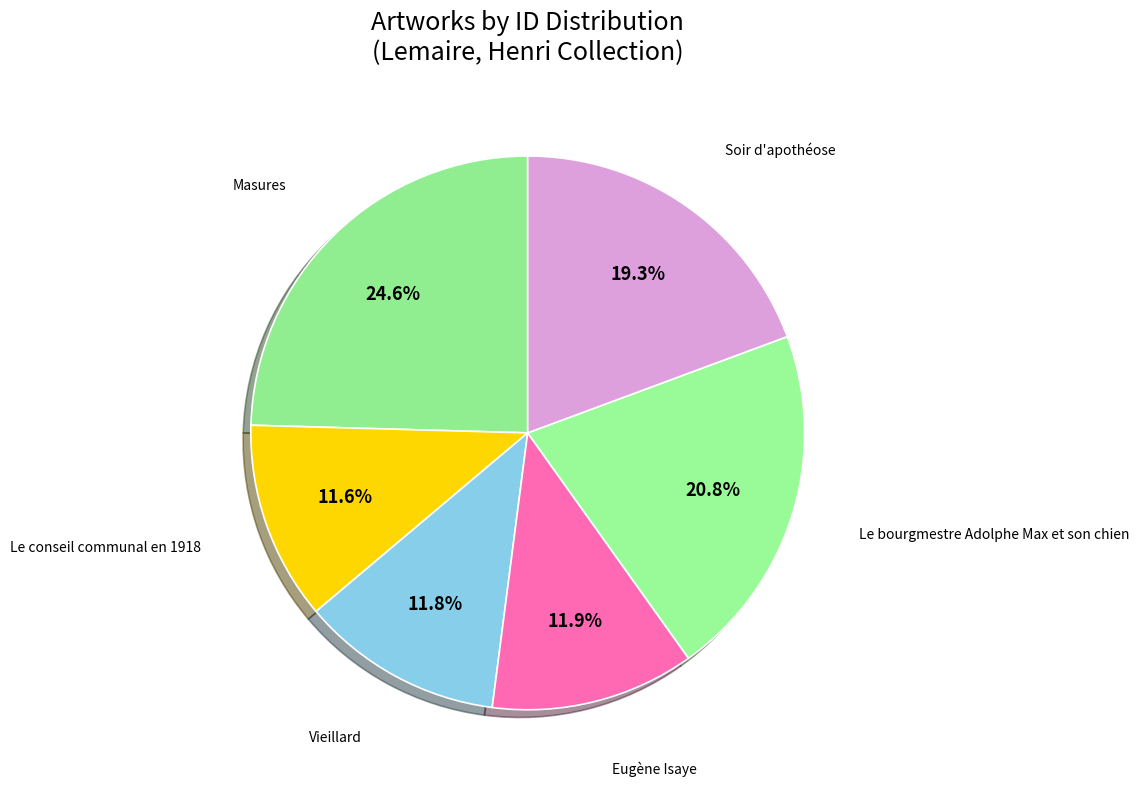

How many slices are in this pie chart?

6